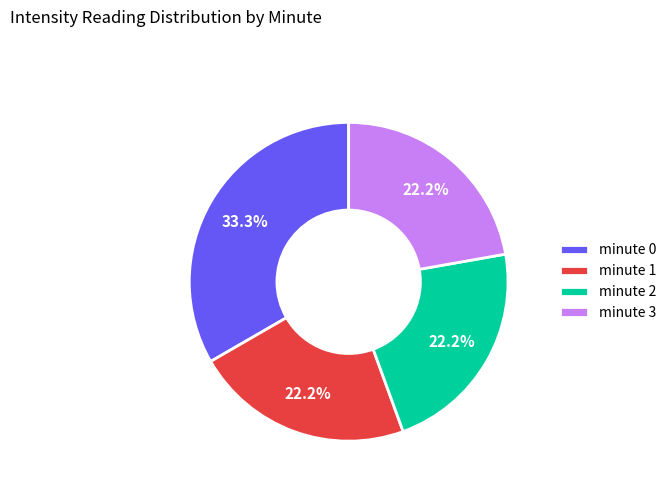

How many slices are in this pie chart?

4